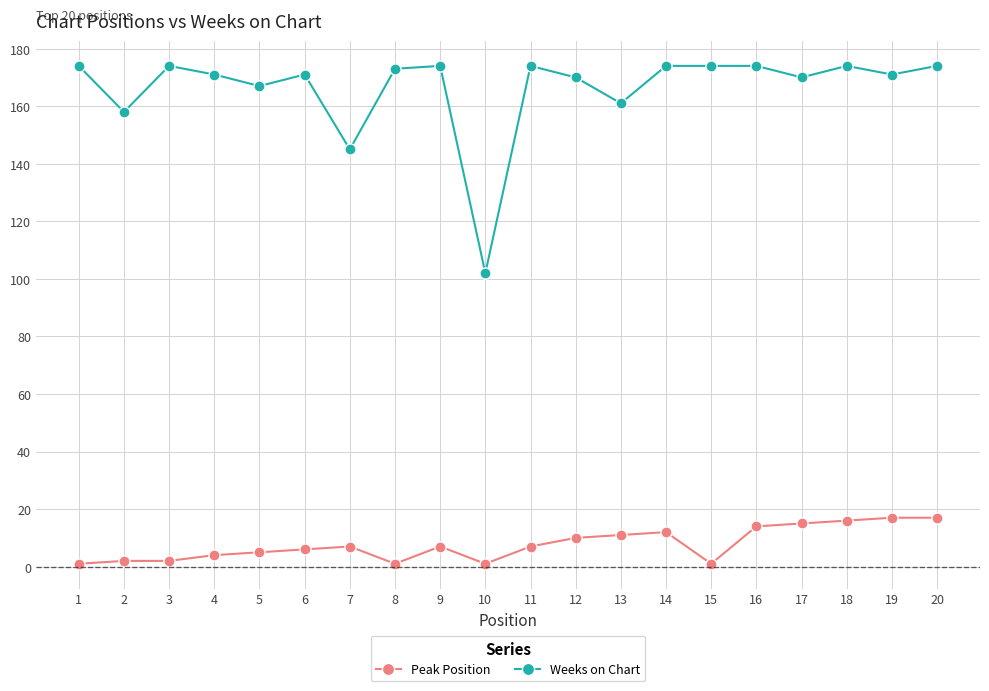

At which label does Weeks on Chart first exceed 173?

1